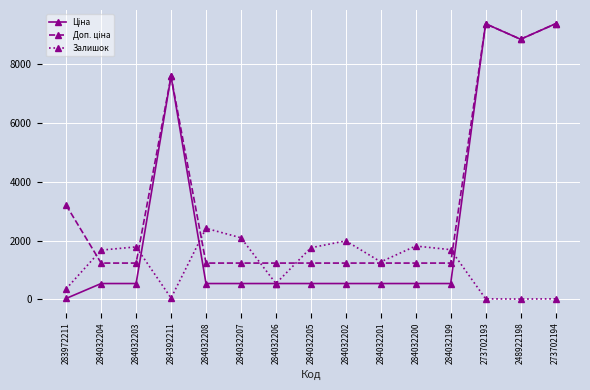

Which category has the highest value in the Залишок series?

284032208